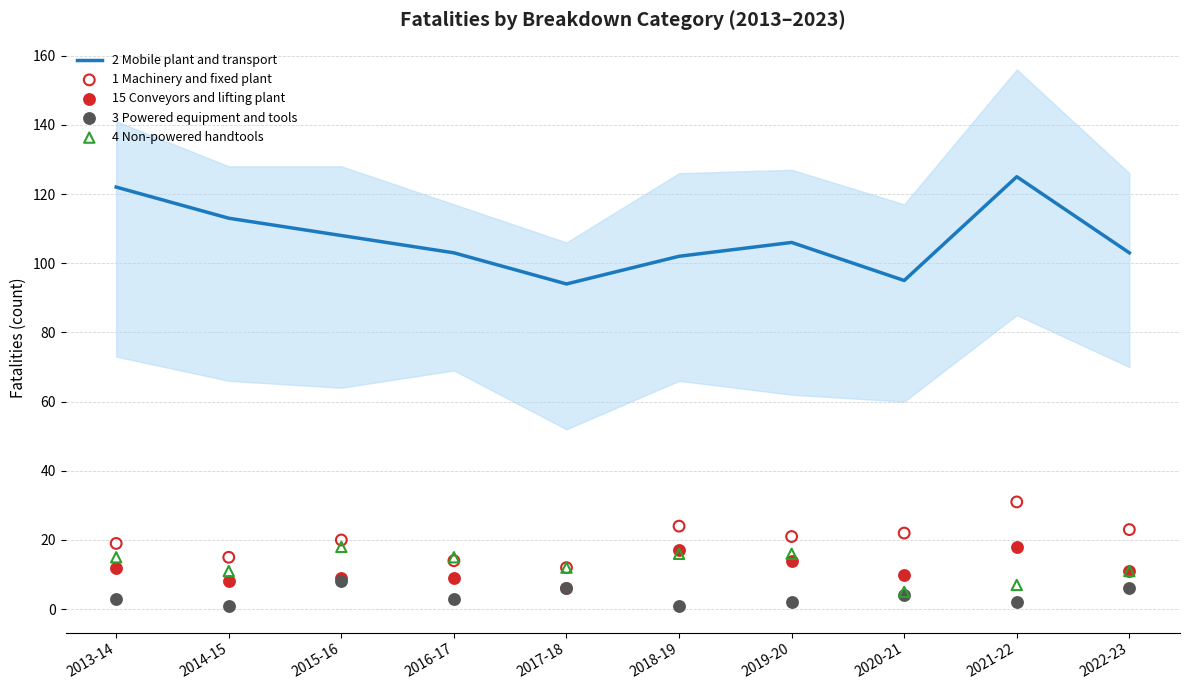

At how many categories does at least one series exceed 115?

2